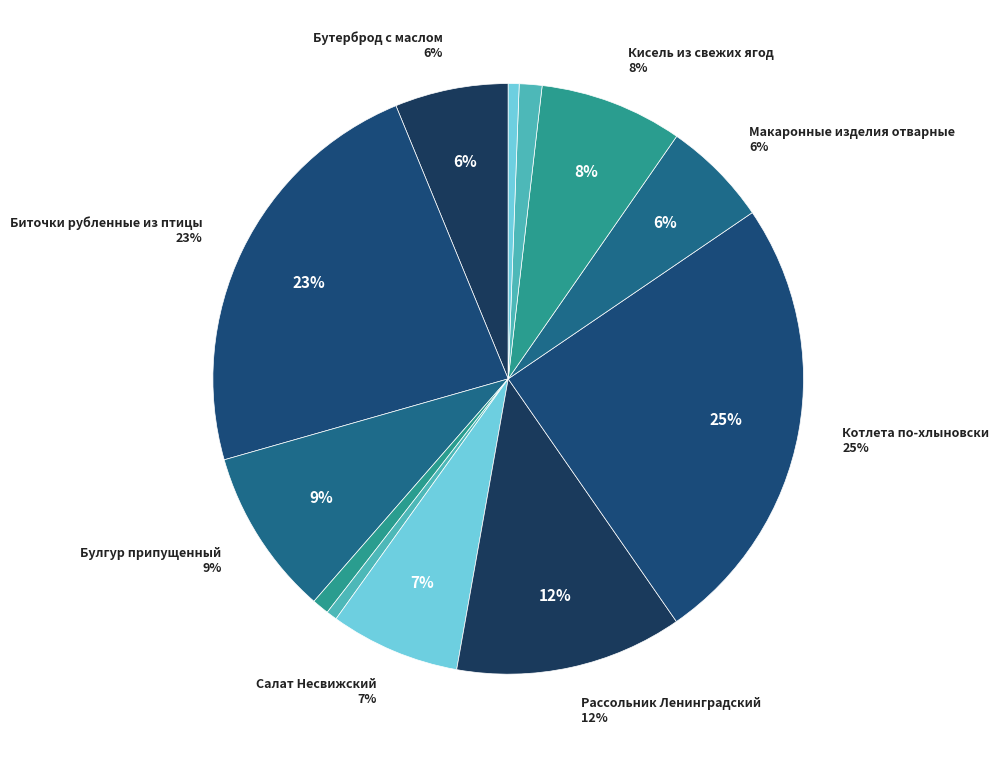

True or false: Биточки рубленные из птицы accounts for 13% of the total.

False